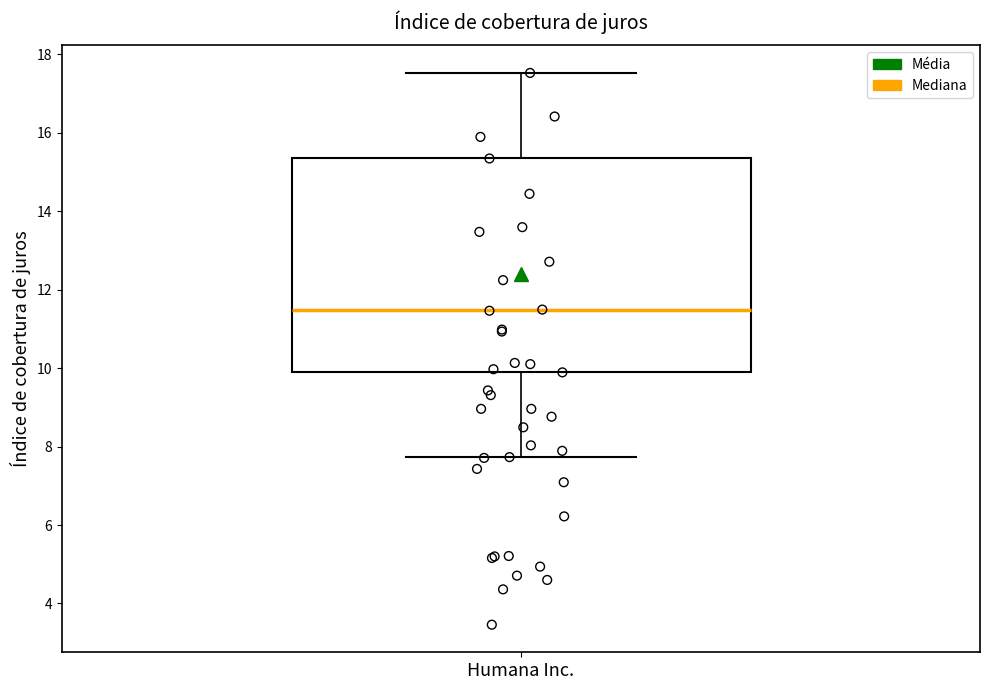

Read this box plot against the y-axis: the position of the median line, the range covered by the box, and the ends of both whiskers. The values are not printed on the chart, so give them approximately, as read against the axis.

median 11.4, box 9.8 to 15.4, whiskers 7.8 to 17.6